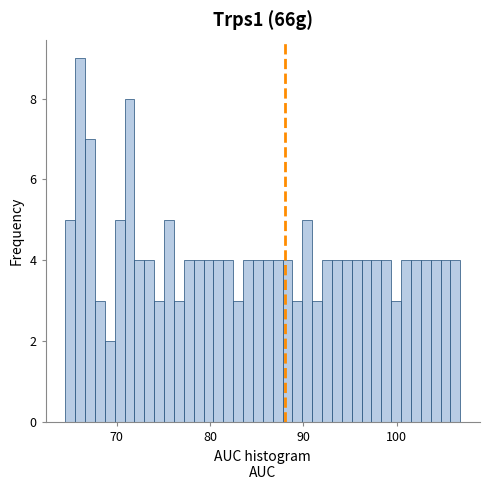

Read against the x-axis, roughly where is the centre of the tallest bar?

66